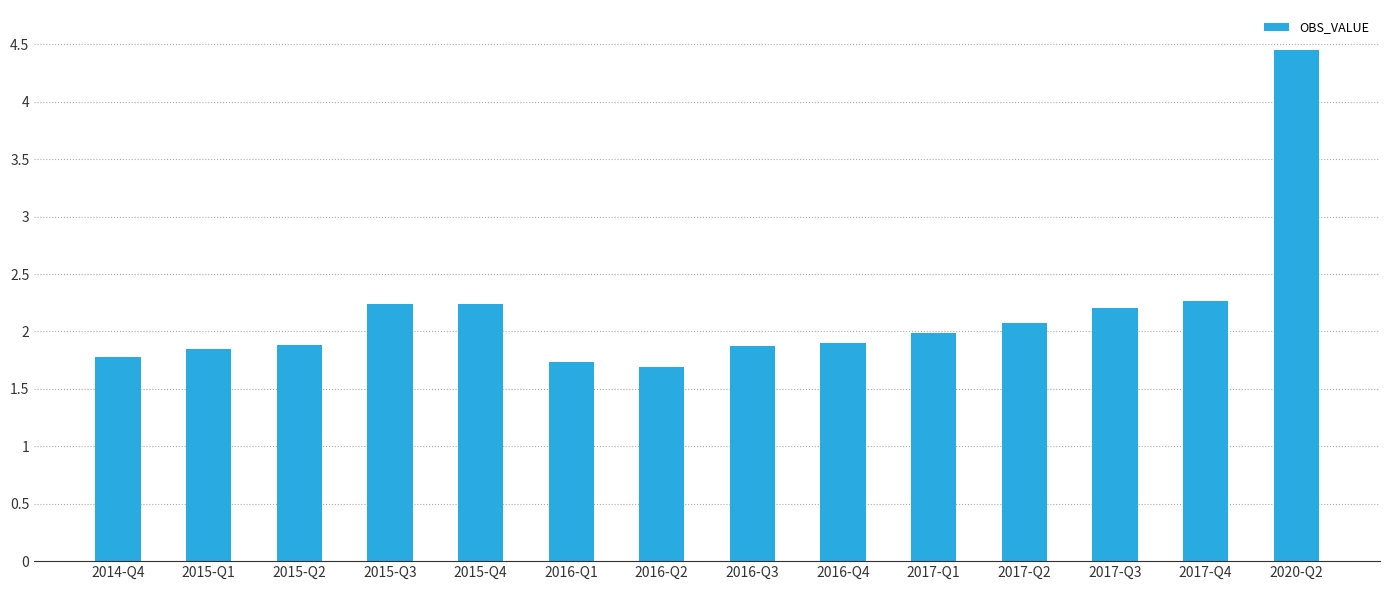

What position from the right is 2017-Q2?

4